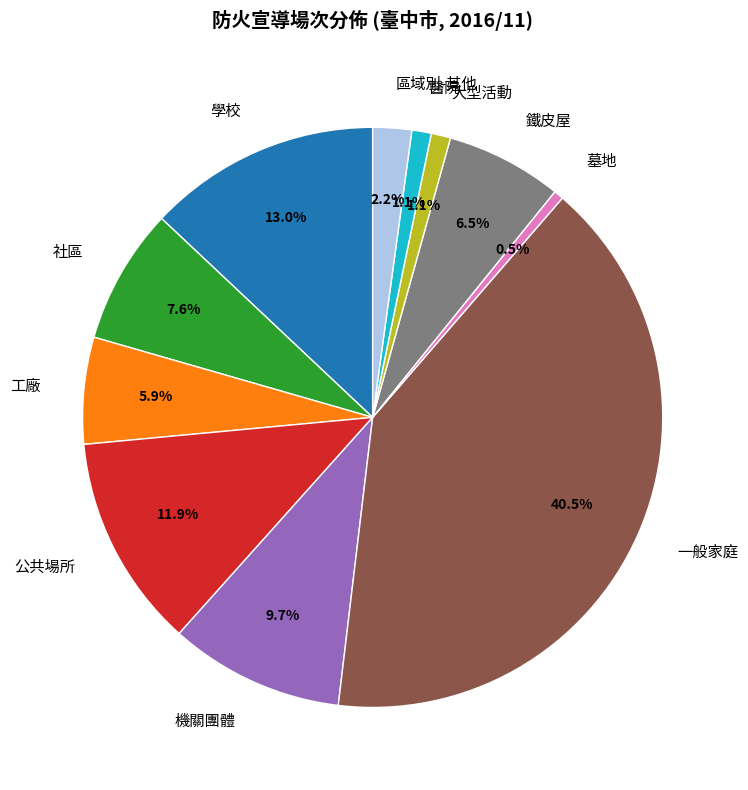

Is it true that 公共場所 is 1% of the pie?

False